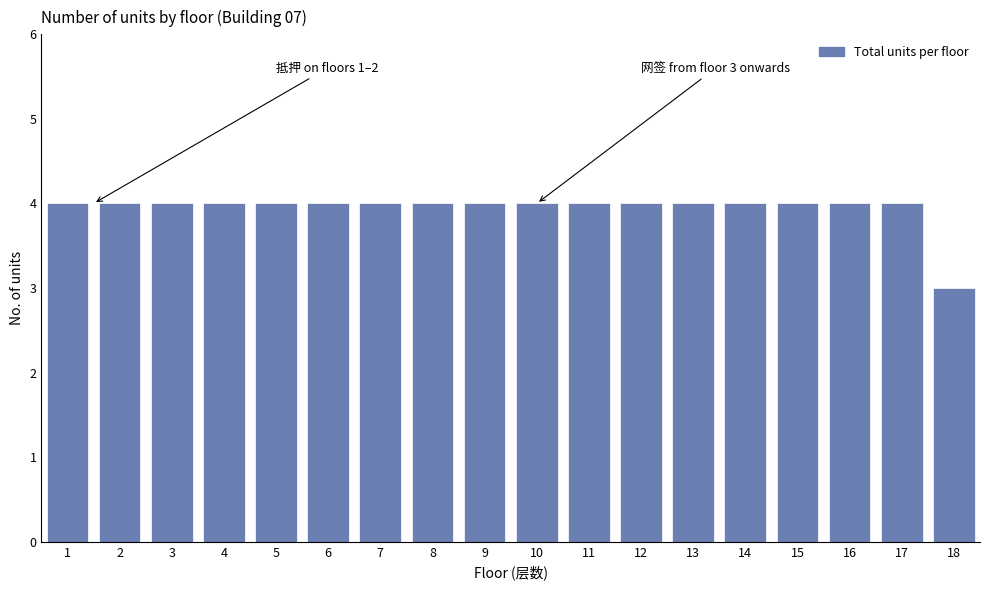

Reading left to right, transcribe all the data shown in this chart.

1=4	2=4	3=4	4=4	5=4	6=4	7=4	8=4	9=4	10=4	11=4	12=4	13=4	14=4	15=4	16=4	17=4	18=3